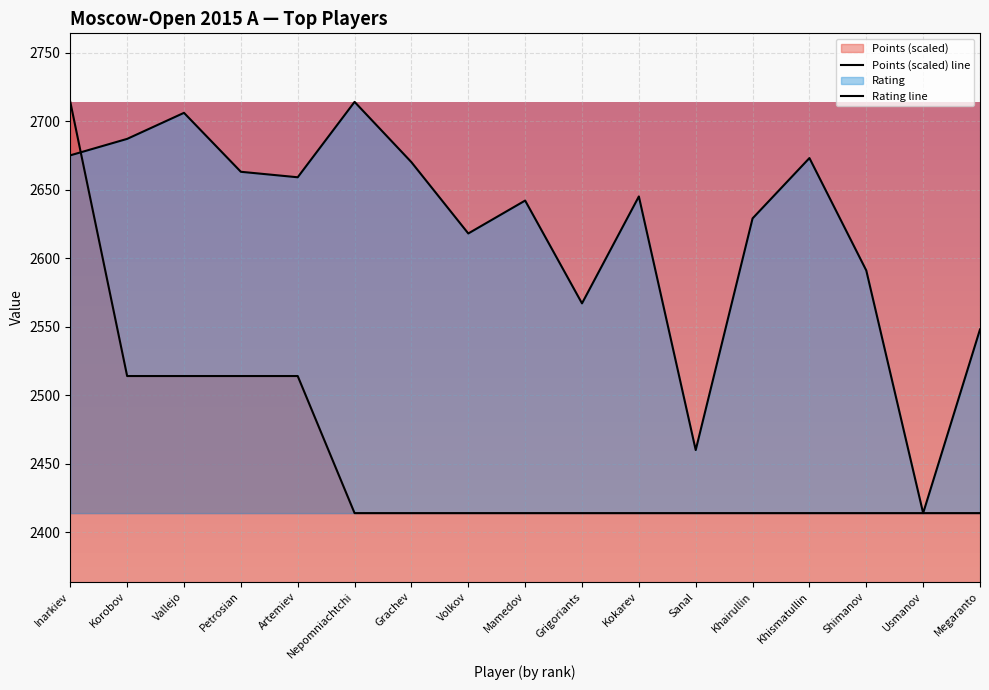

True or false: Rating has more than 0 points higher than both neighbors.

True